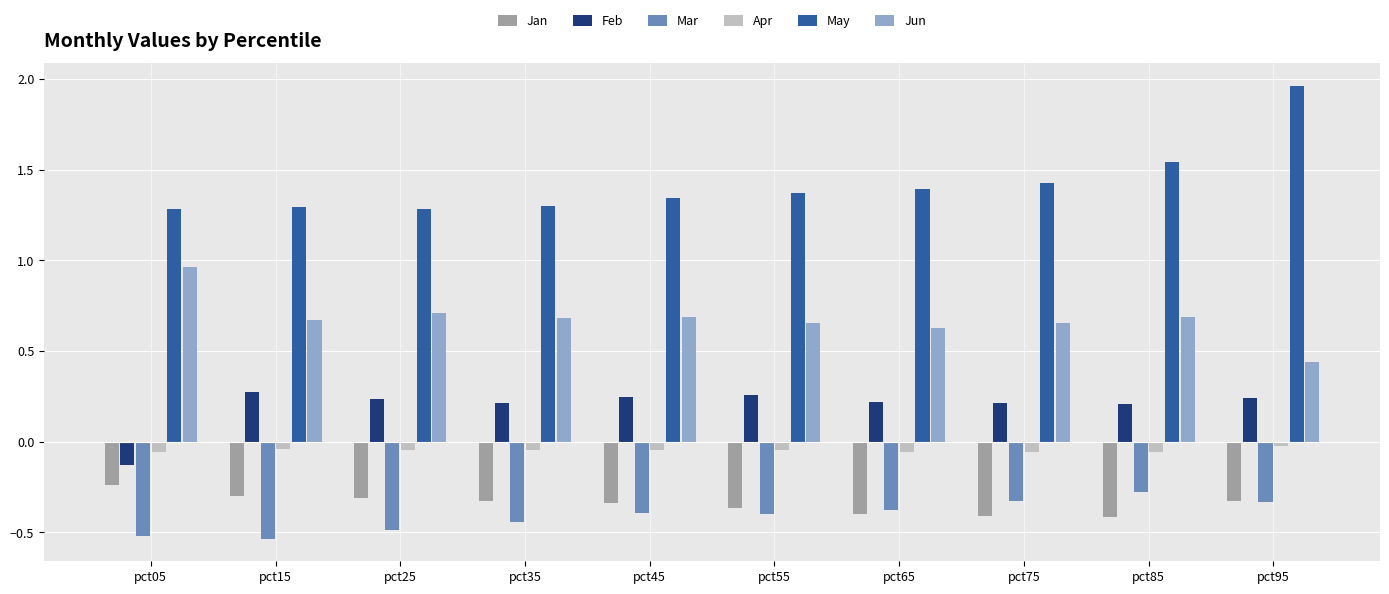

At how many categories does at least one series exceed 1?

10